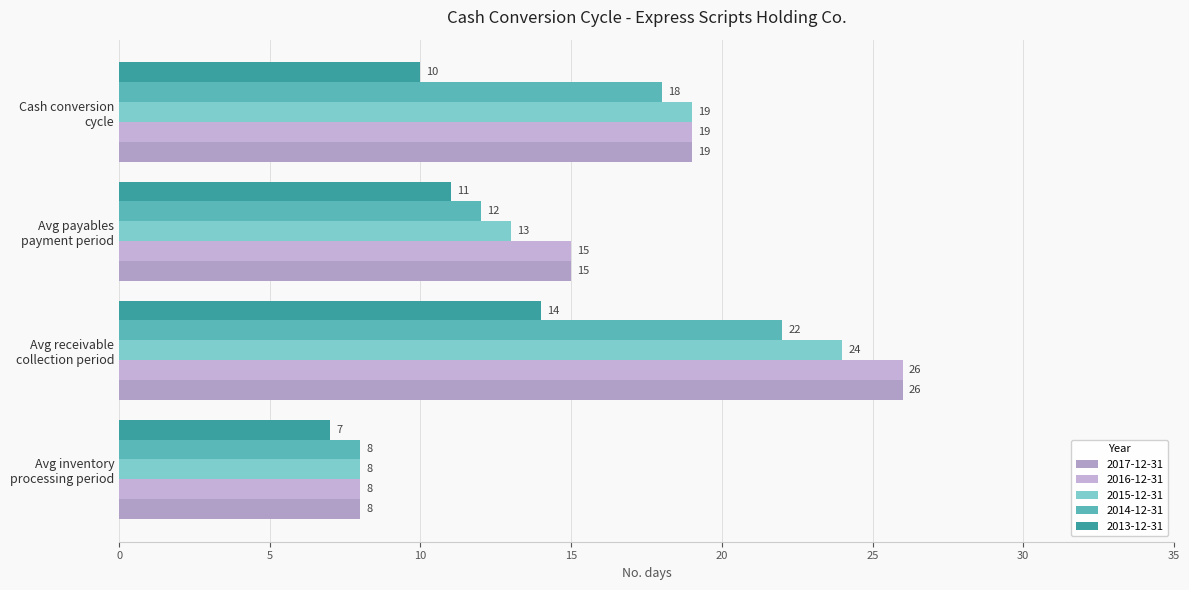

Rank the categories by 2015-12-31 value from highest to lowest.

Avg receivable
collection period, Cash conversion
cycle, Avg payables
payment period, Avg inventory
processing period